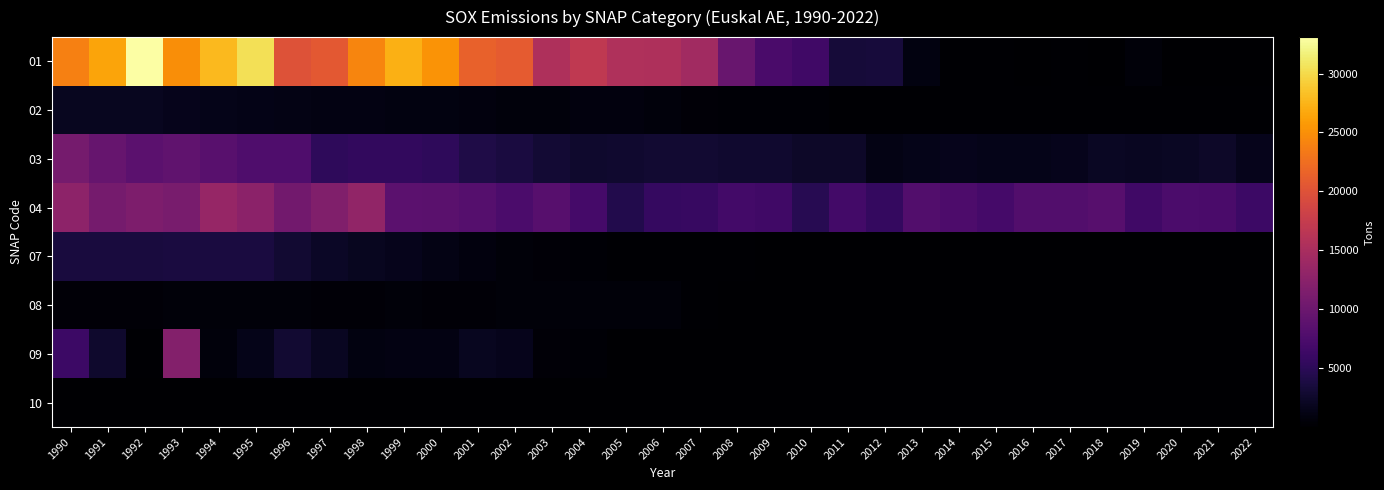

Which label corresponds to the largest value in the chart?

1992